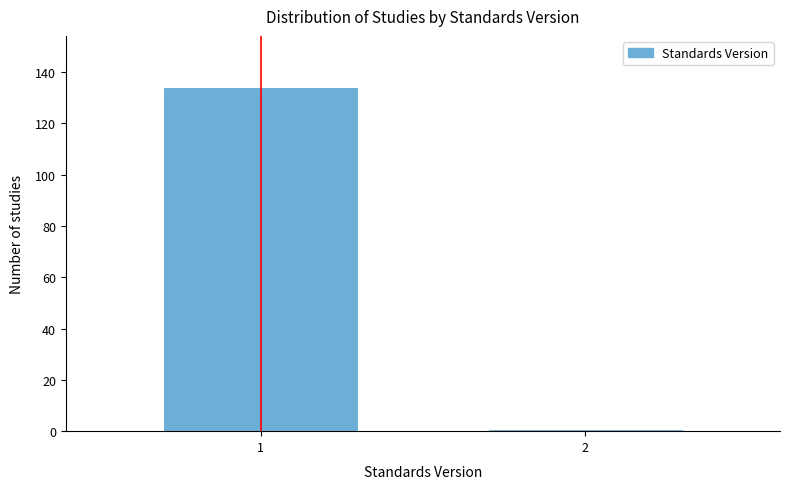

Reading right to left, extract all data points from this chart.

1	134